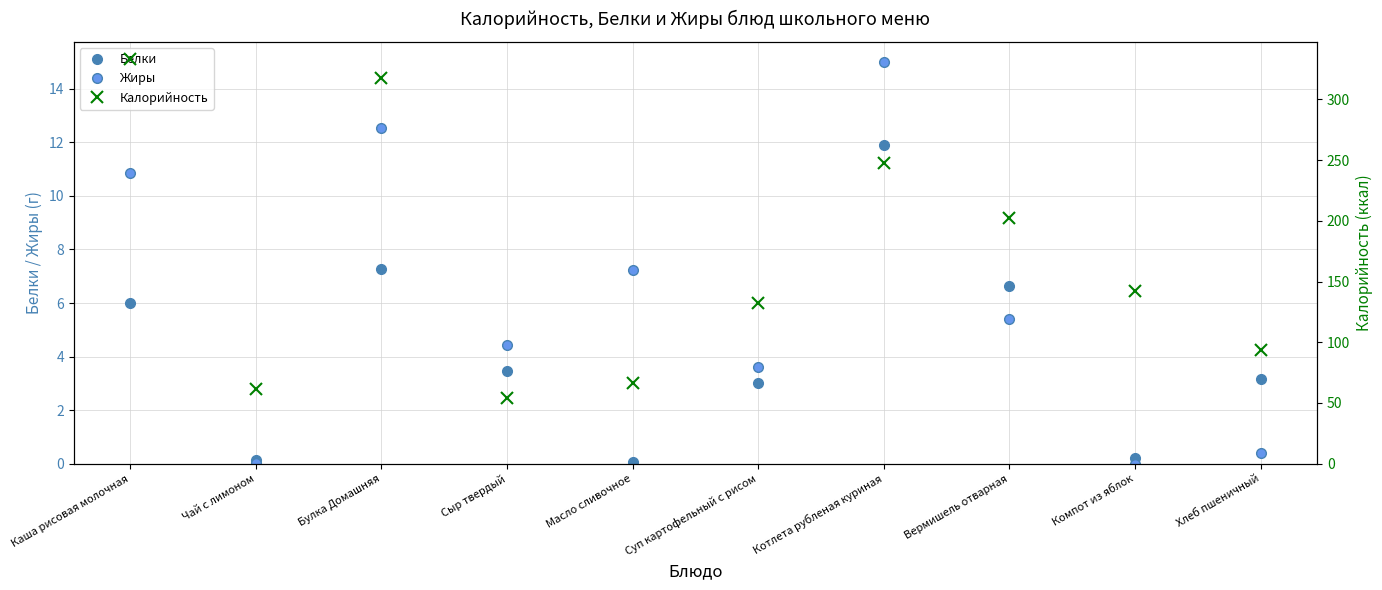

True or false: Жиры has a value of 3.6 at Булка Домашняя.

False